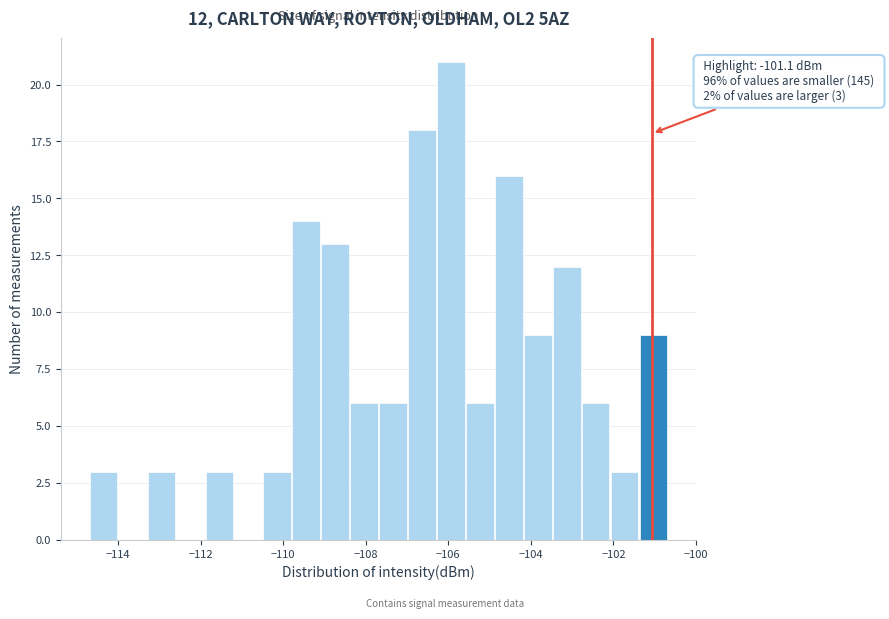

Around what value on the x-axis is the tallest bar? Give the approximate position of its centre, as read against the axis.

-106.0